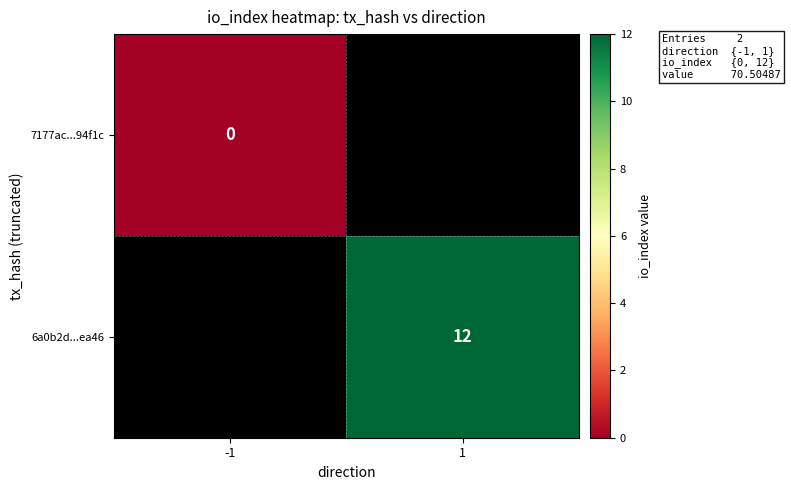

Is it true that 6a0b2d...ea46 equals 12 at 1?

True